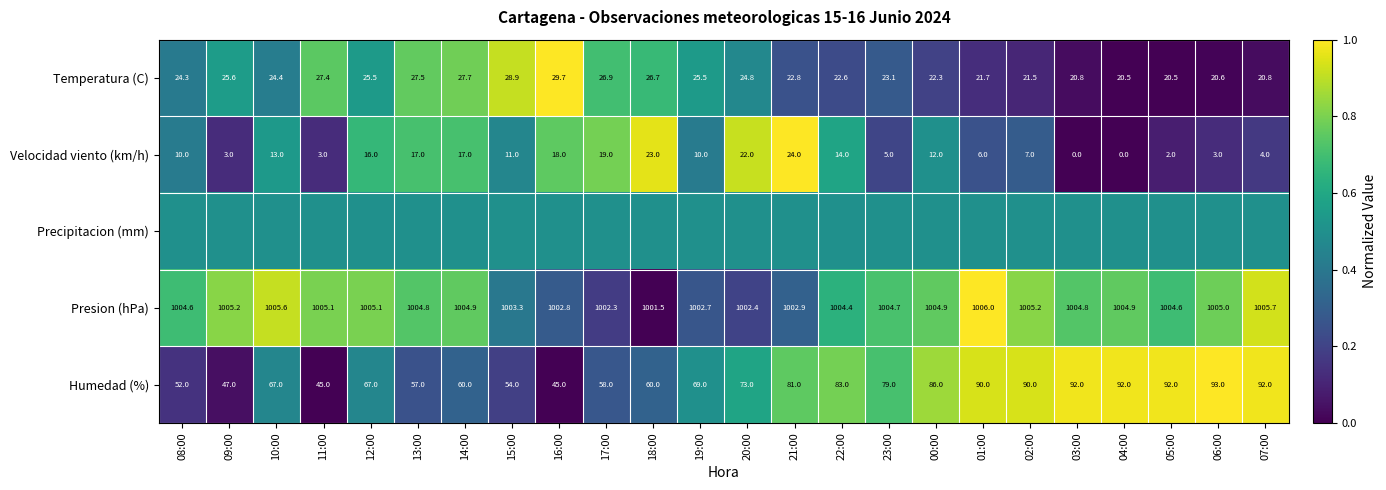

What is the sum of all Velocidad viento (km/h) values?

259.0